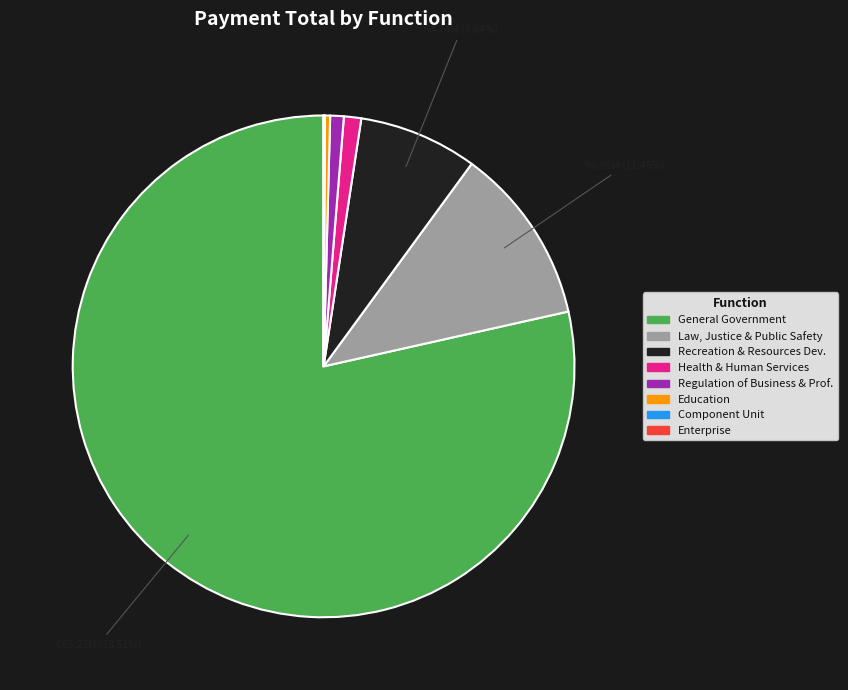

Is there any slice that represents more than half of the pie?

Yes